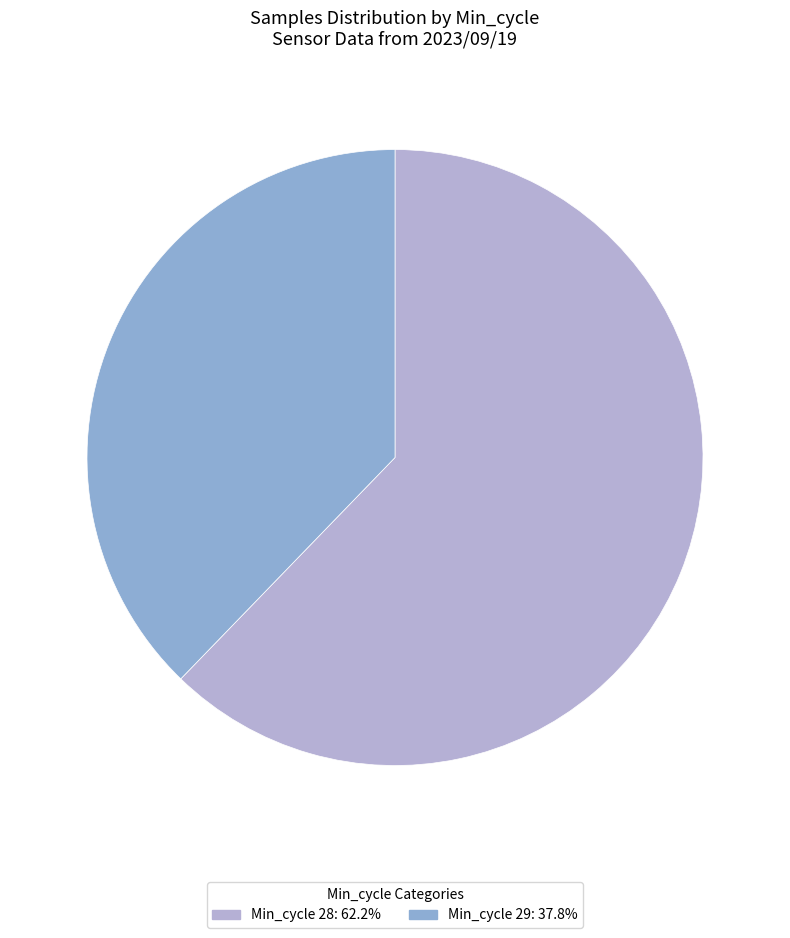

Does any single category account for the majority?

Yes